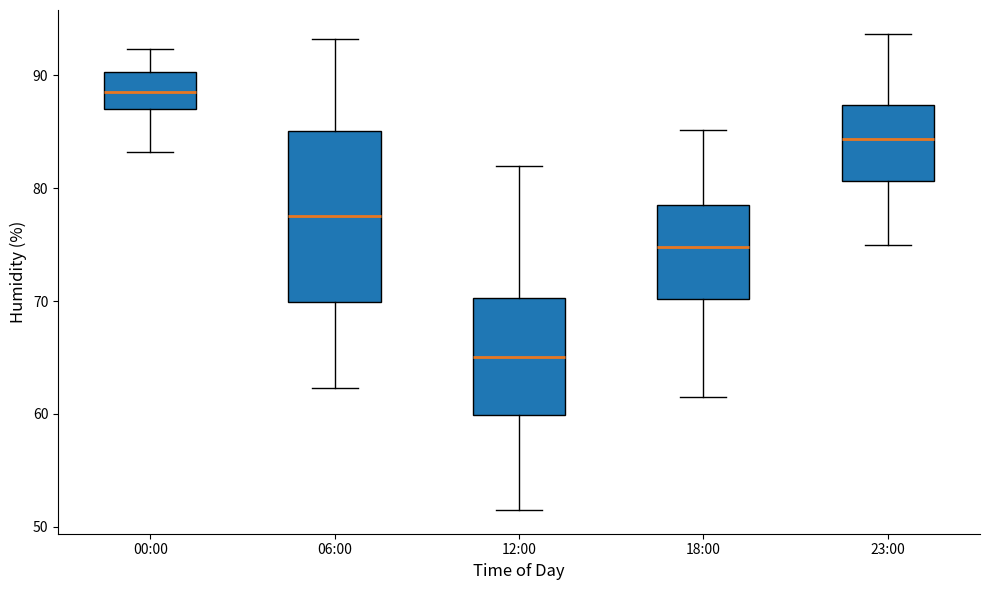

Reading left to right, read every box against the y-axis: the position of its median line, the range the box covers, and the ends of its whiskers. The values are not printed on the chart, so give them approximately, as read against the axis.

00:00: median 89, box 87 to 90, whiskers 83 to 92
06:00: median 78, box 70 to 85, whiskers 62 to 93
12:00: median 65, box 60 to 70, whiskers 52 to 82
18:00: median 75, box 70 to 79, whiskers 62 to 85
23:00: median 84, box 81 to 87, whiskers 75 to 94